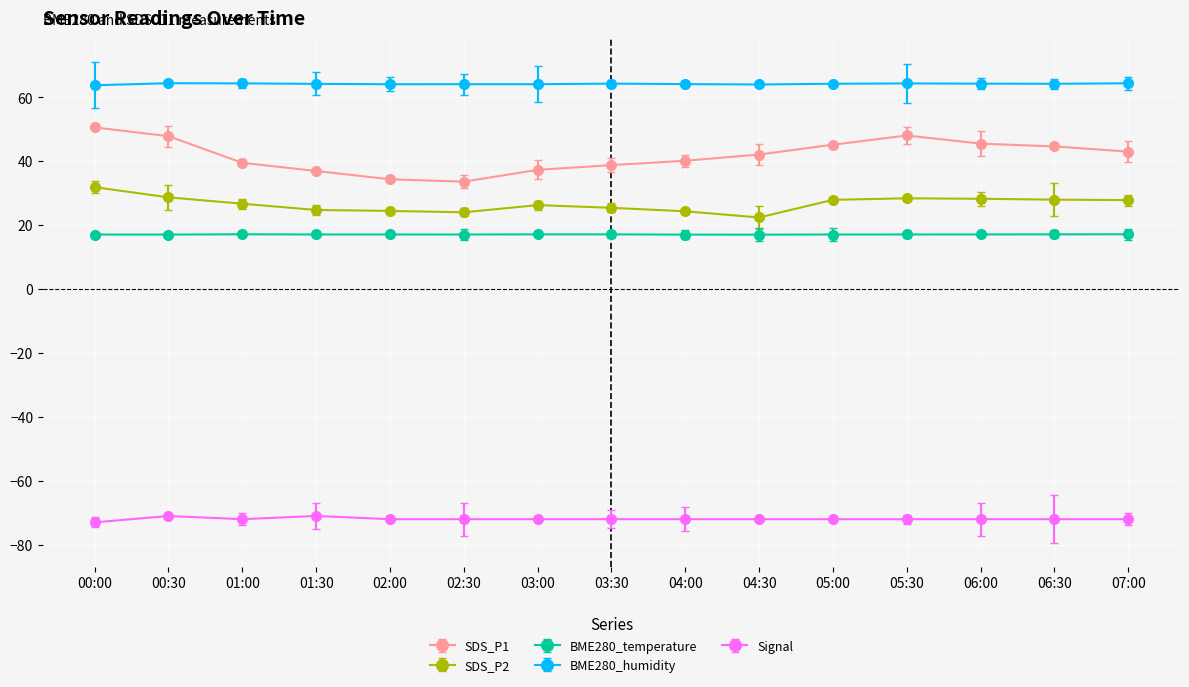

Reading left to right, list all the values displayed in this chart.

SDS_P1: 50.6	47.8	39.5	37.0	34.4	33.6	37.3	38.8	40.1	42.1	45.2	48.0	45.5	44.6	43.0
SDS_P2: 31.9	28.7	26.7	24.8	24.4	24.0	26.3	25.4	24.3	22.4	27.9	28.4	28.2	28.0	27.8
BME280_temperature: 17.1	17.1	17.1	17.1	17.1	17.1	17.1	17.1	17.0	17.0	17.1	17.1	17.1	17.1	17.1
BME280_humidity: 63.8	64.4	64.4	64.2	64.1	64.1	64.1	64.3	64.1	64.0	64.2	64.3	64.3	64.2	64.4
Signal: -73.0	-71.0	-72.0	-71.0	-72.0	-72.0	-72.0	-72.0	-72.0	-72.0	-72.0	-72.0	-72.0	-72.0	-72.0